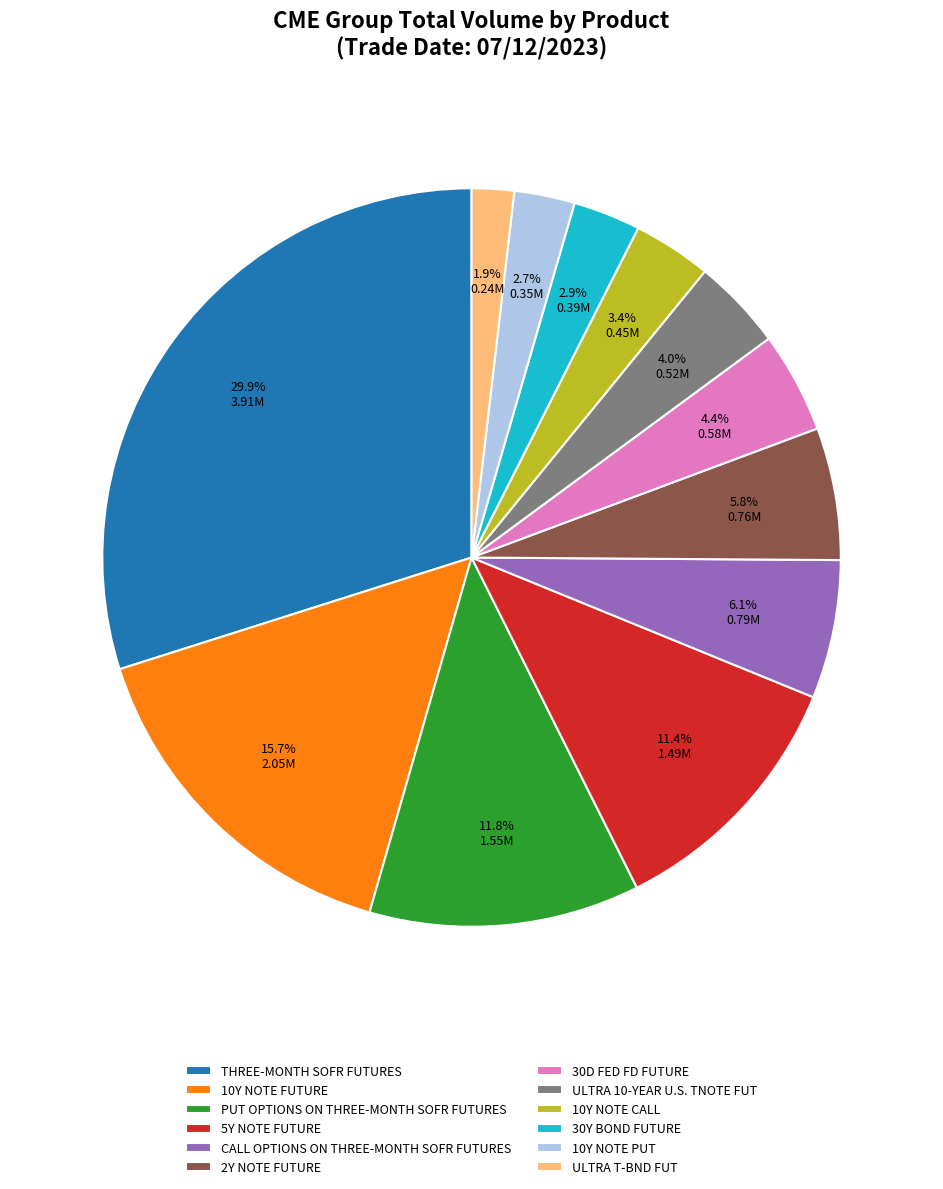

Approximately how many times larger is the value at 5Y NOTE FUTURE compared to THREE-MONTH SOFR FUTURES?

0.4